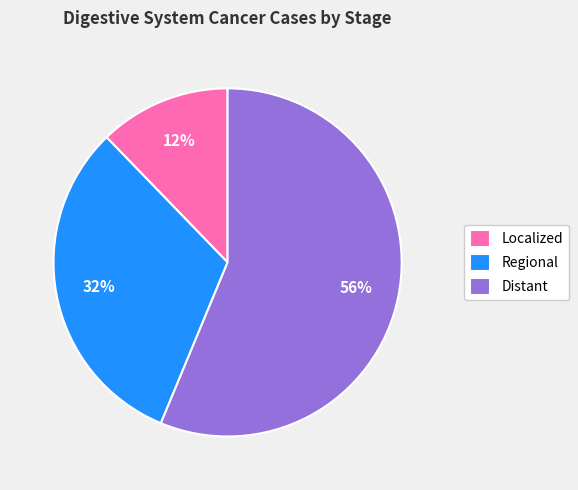

How many slices are in this pie chart?

3